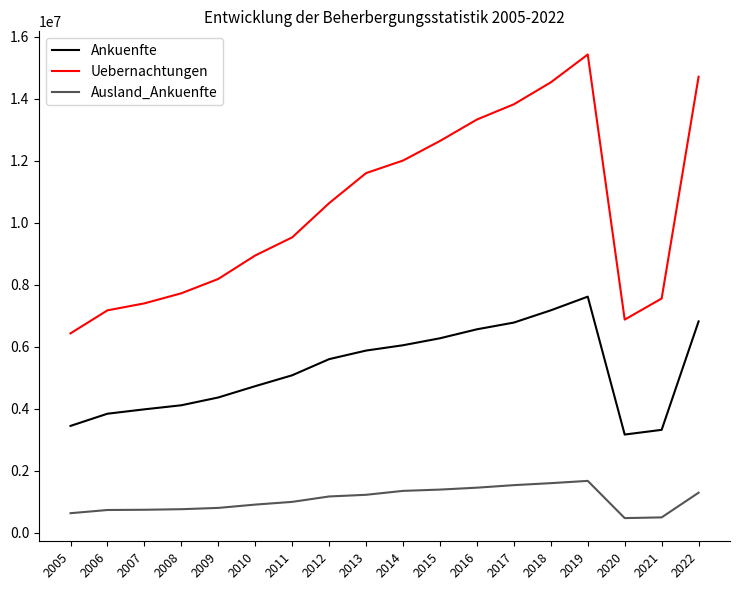

Rank the series by their average value, from highest to lowest.

Uebernachtungen, Ankuenfte, Ausland_Ankuenfte